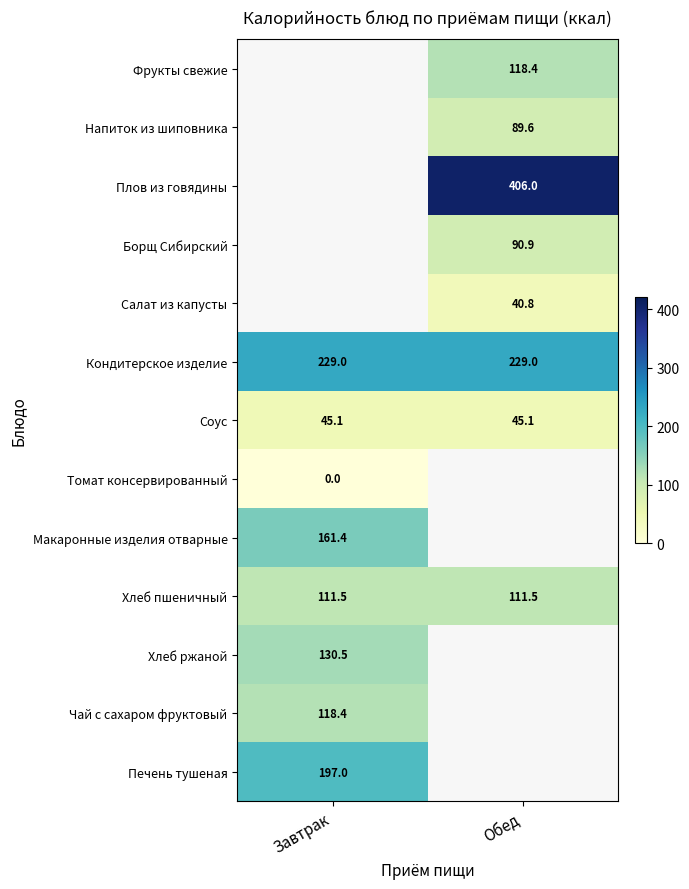

Is it true that Соус equals 12.2 at Завтрак?

False